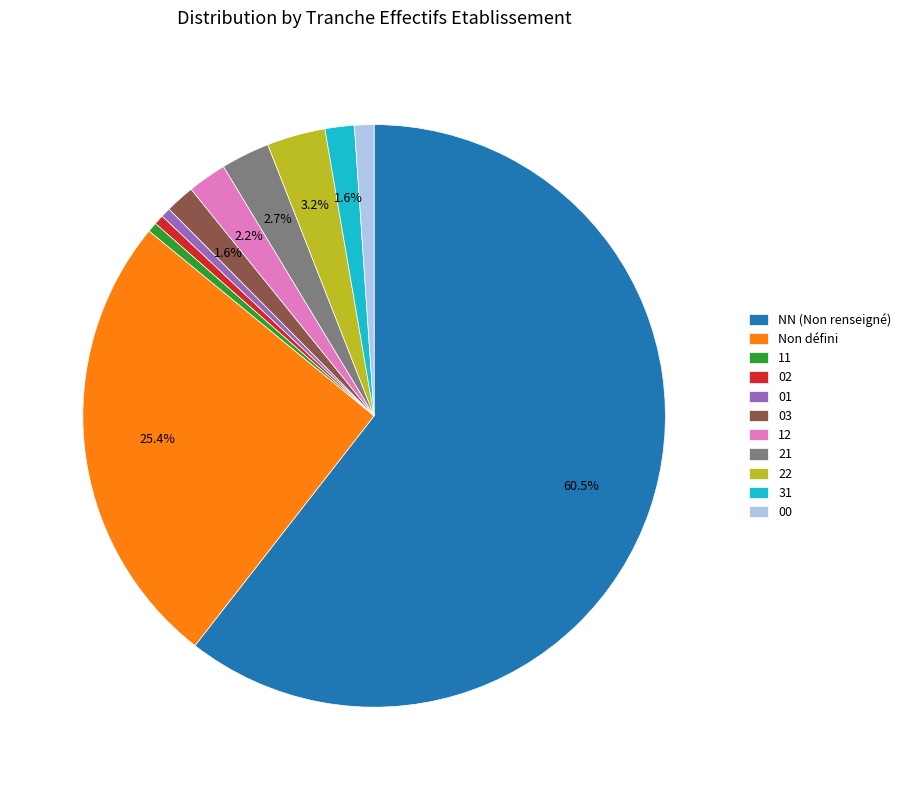

How many slices are in this pie chart?

11